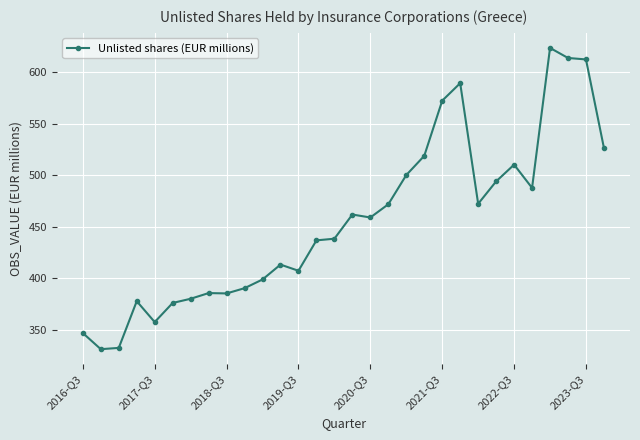

What is the value of the 6th point from the left?

376.1